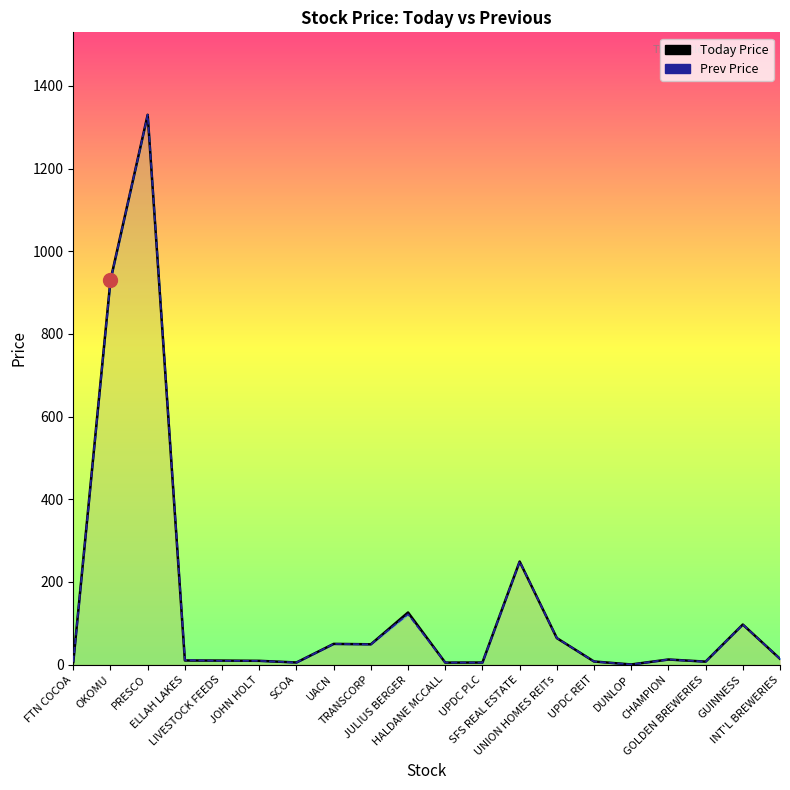

Where do Today Price and Prev Price first cross each other?

ELLAH LAKES and LIVESTOCK FEEDS